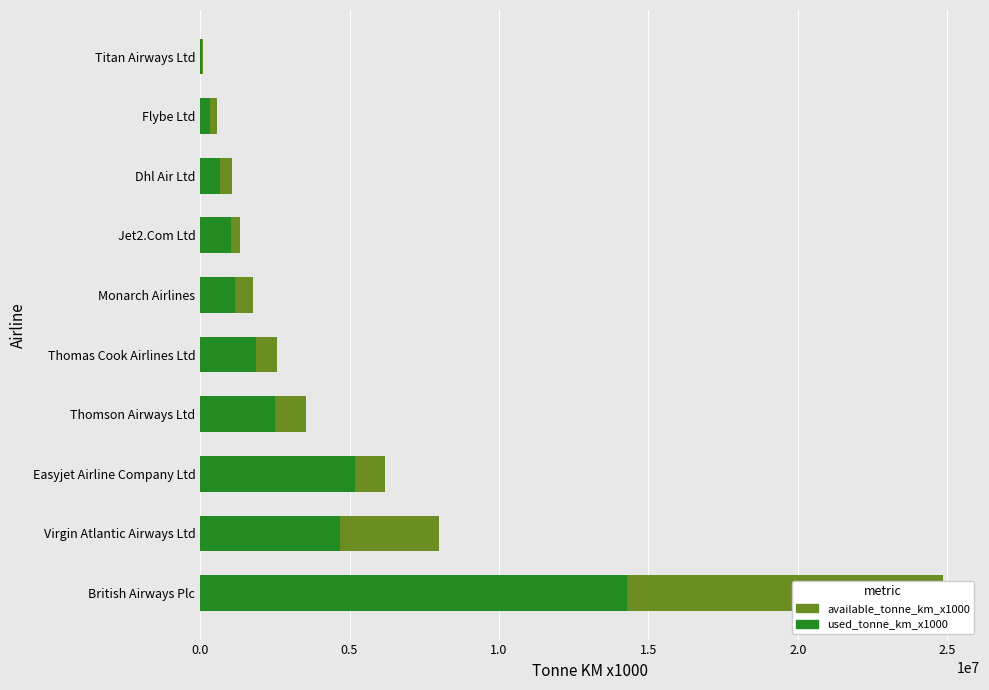

Rank the series by their maximum value, from lowest to highest.

used_tonne_km_x1000, available_tonne_km_x1000